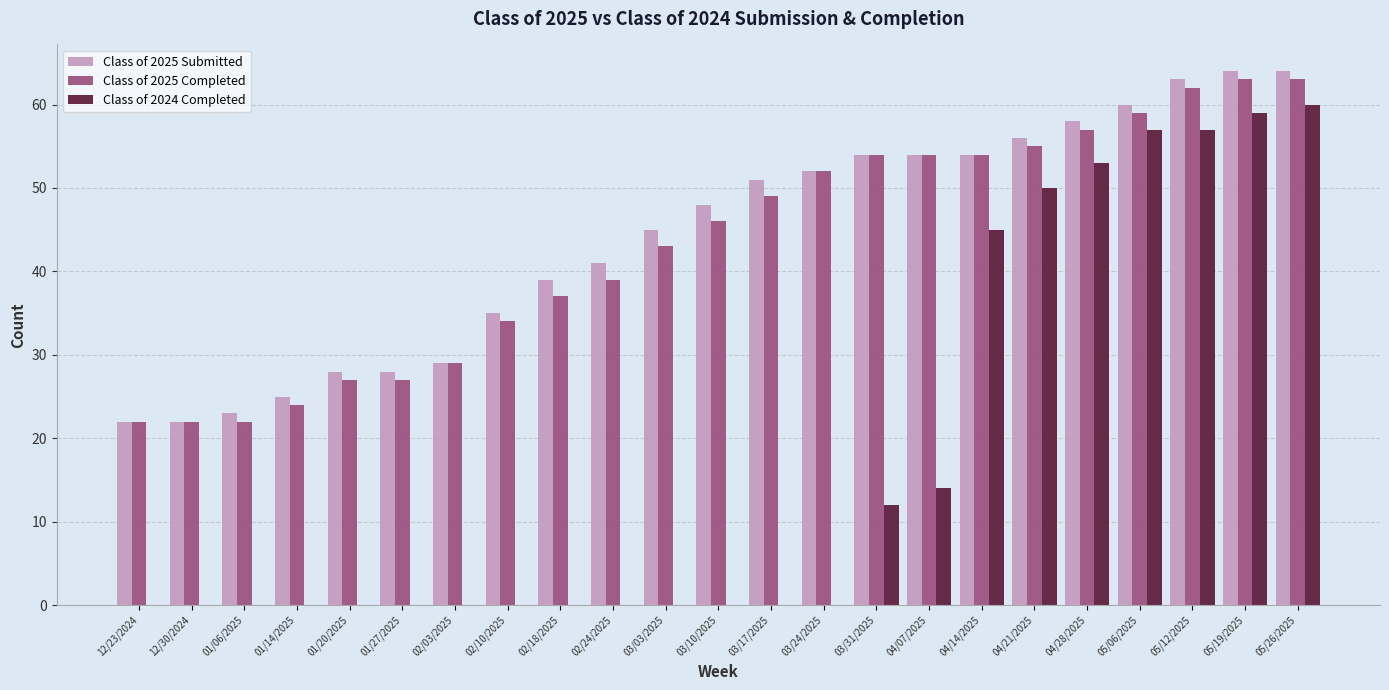

Is it true that Class of 2025 Submitted equals 40 at 01/14/2025?

False